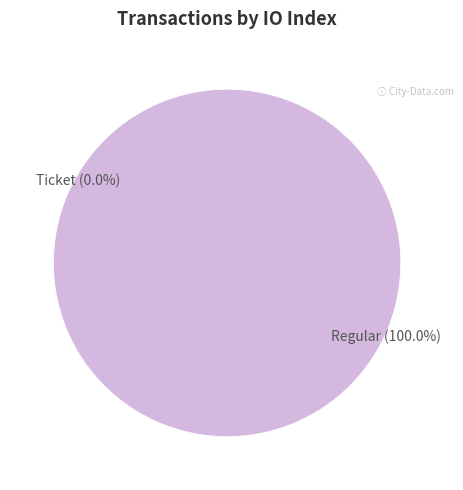

To the nearest percent, what is the combined percentage of Regular (io_index=9) and Ticket (io_index=0)?

100%